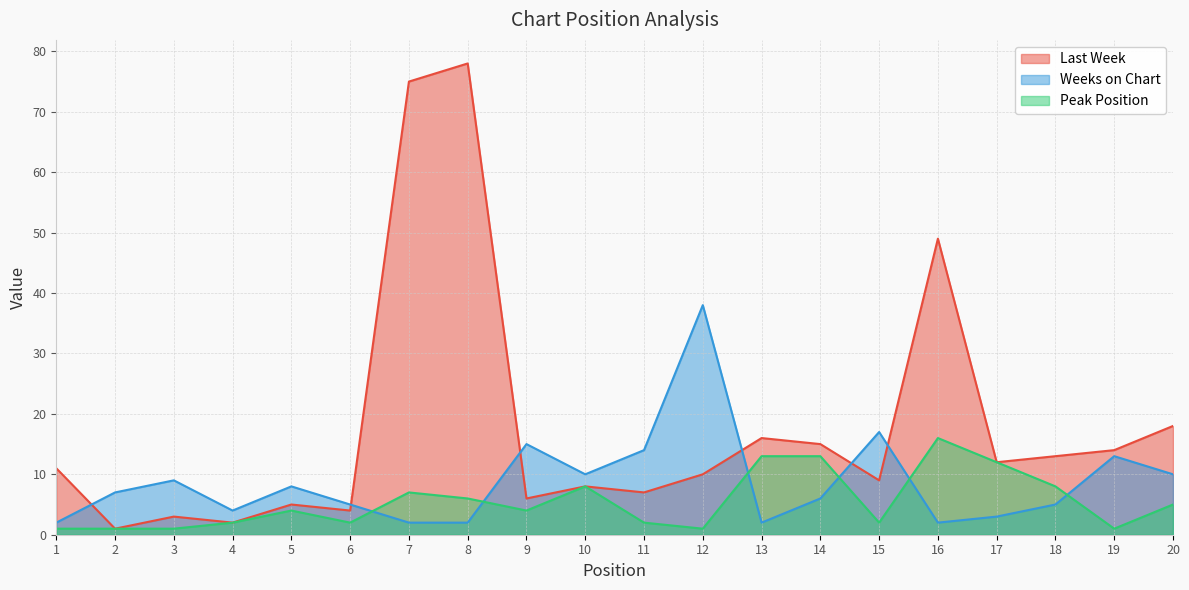

True or false: Peak Position and Last Week cross at least once.

False